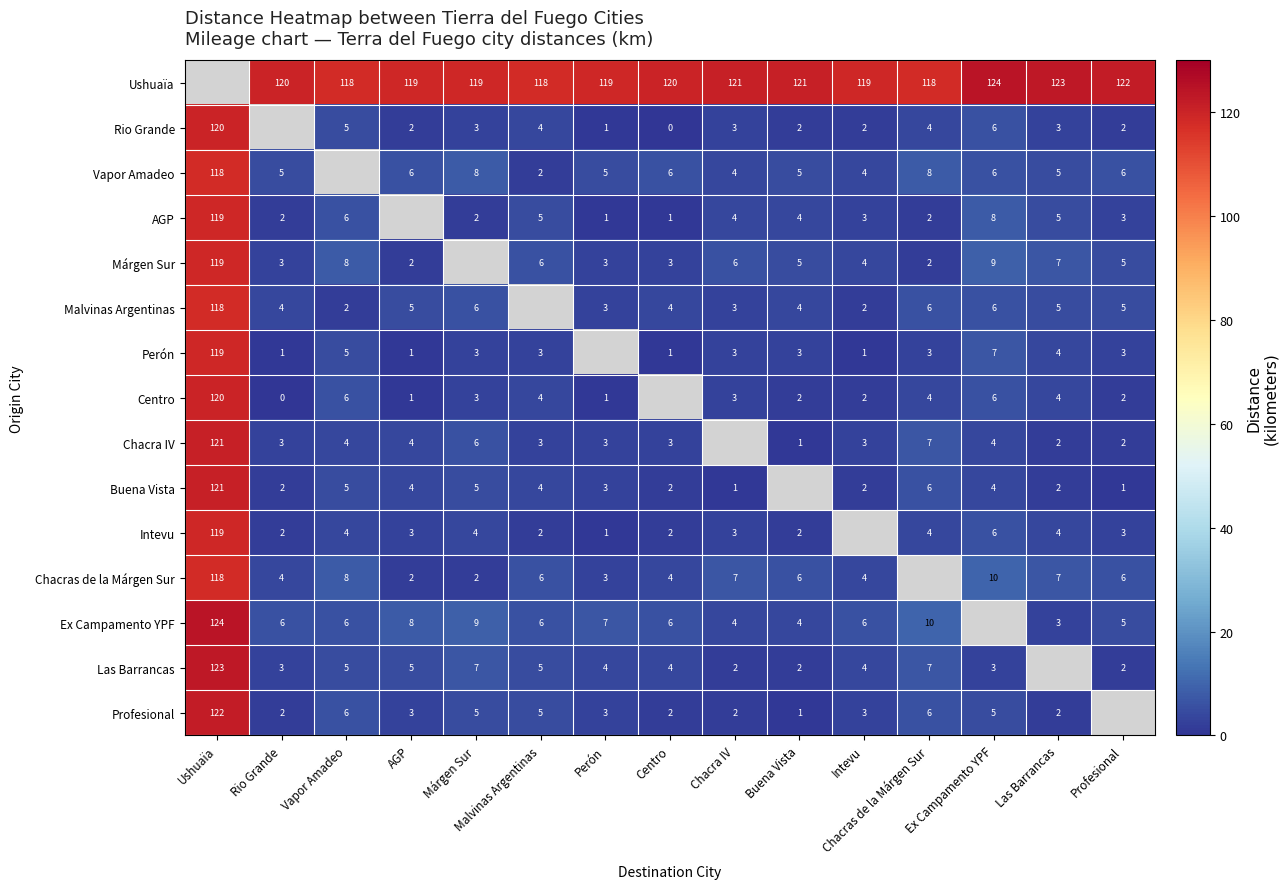

What is the greatest value displayed?

124.0